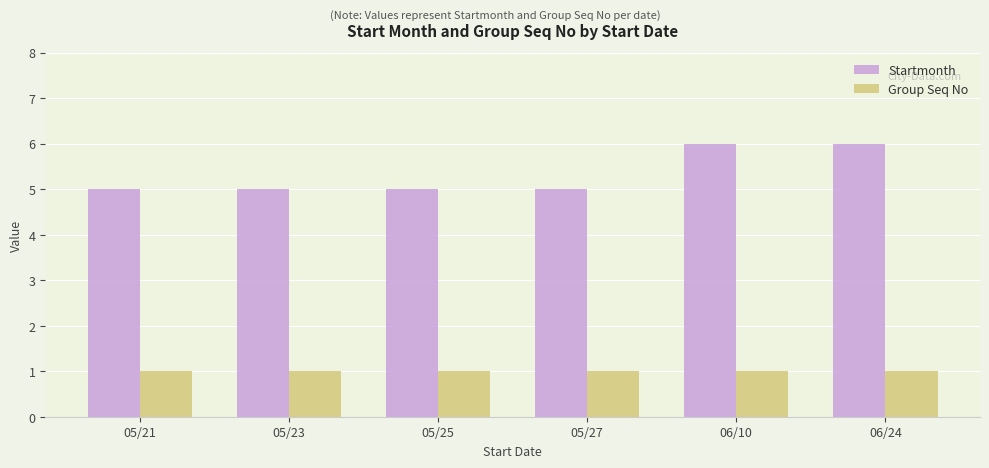

List the series in order of their peak value, lowest first.

Group Seq No, Startmonth